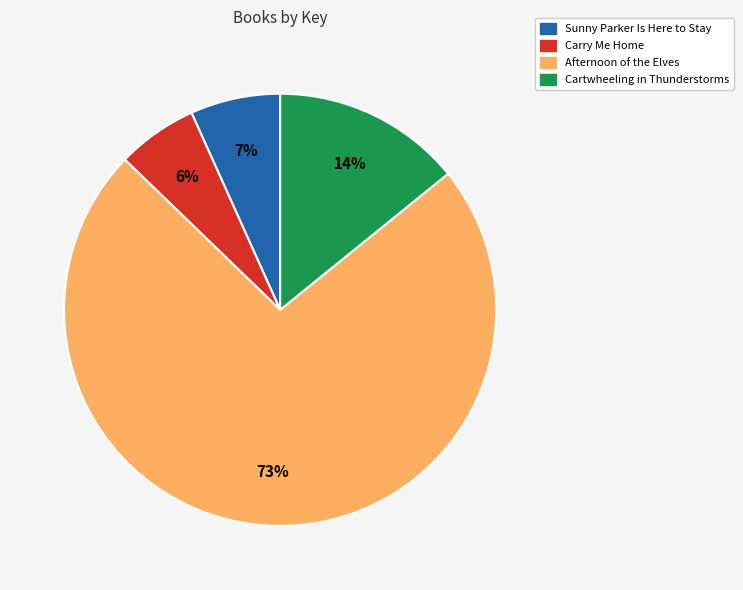

To the nearest percent, what is the average slice percentage?

25%